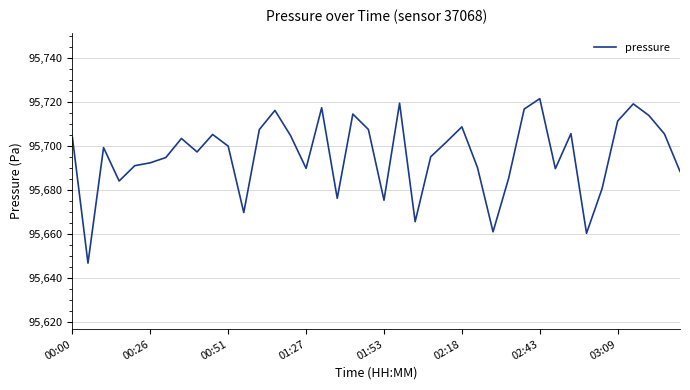

What is the difference between the maximum and minimum values?

74.8